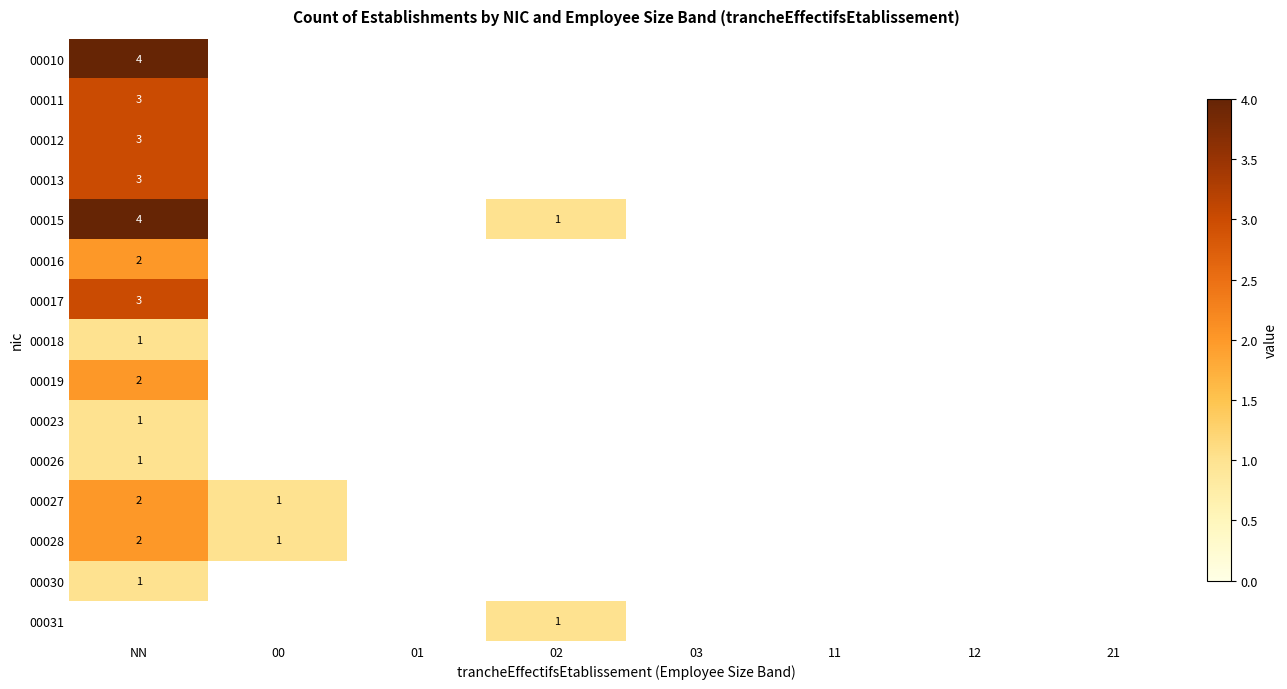

Which label corresponds to the largest value in the chart?

NN